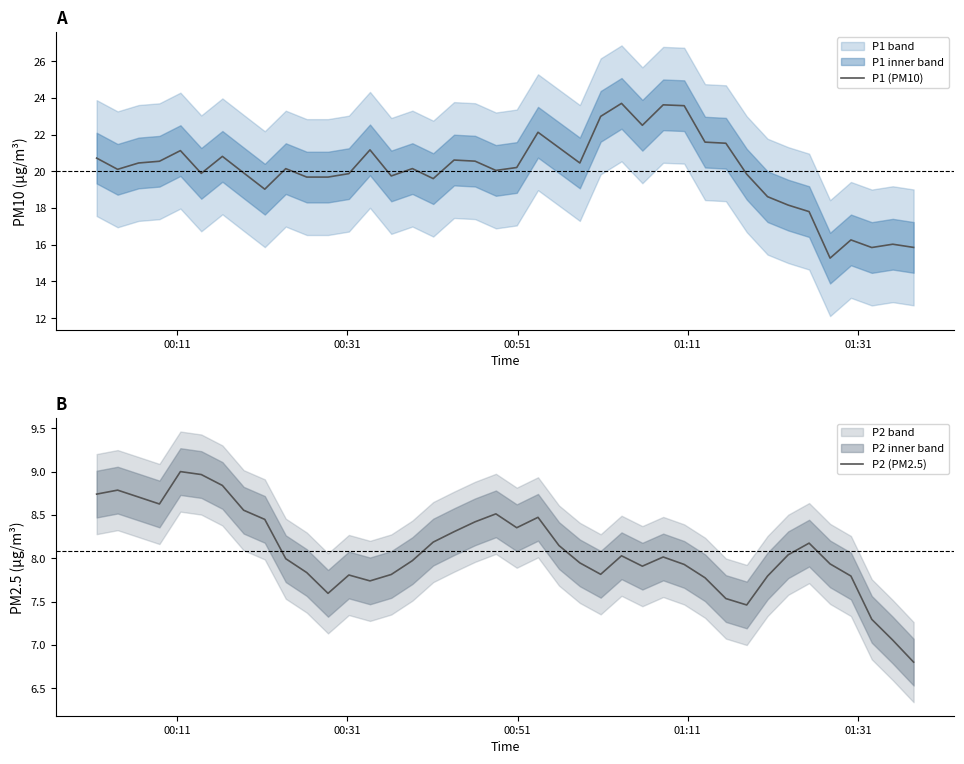

What is the highest value of the P1 (PM10) series?

23.7